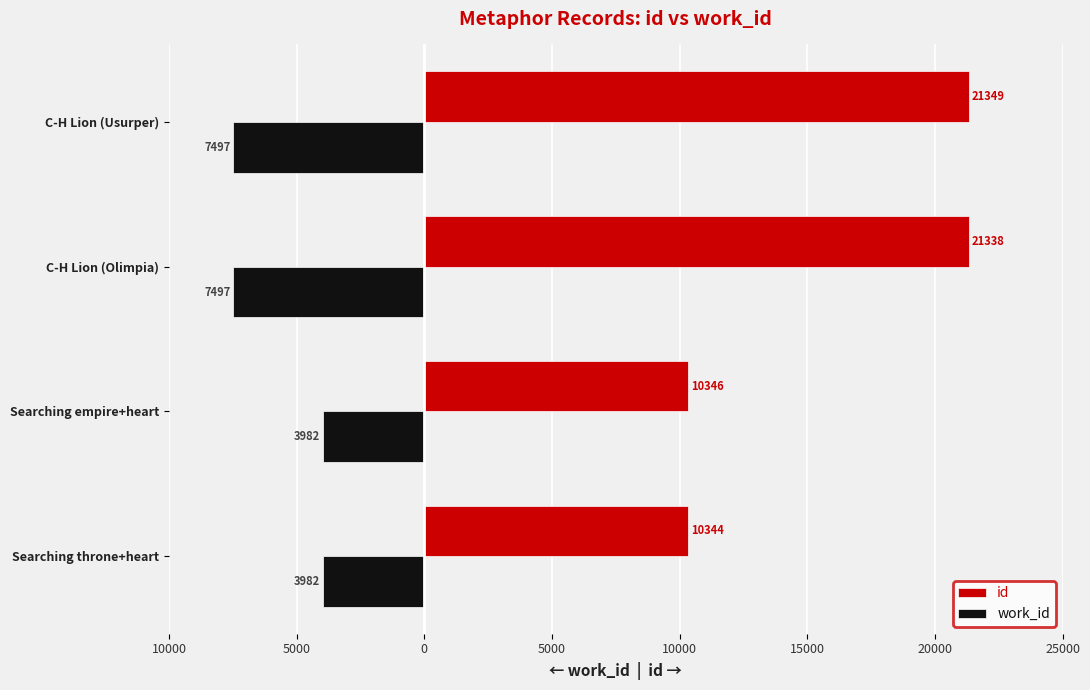

What are all the series names shown in the legend?

id, work_id